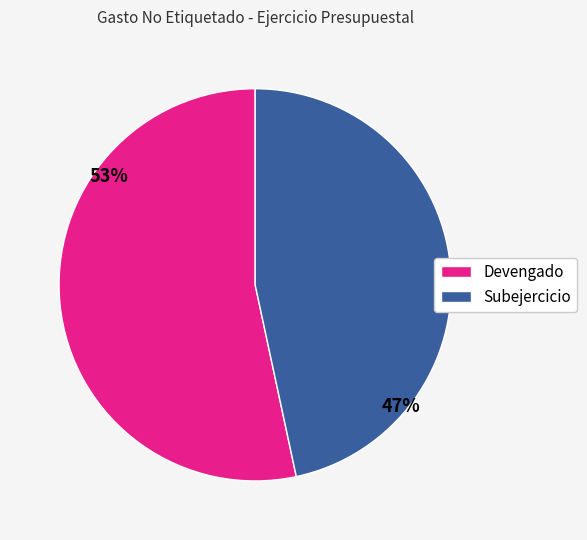

Rank the categories by value from lowest to highest.

Subejercicio, Devengado